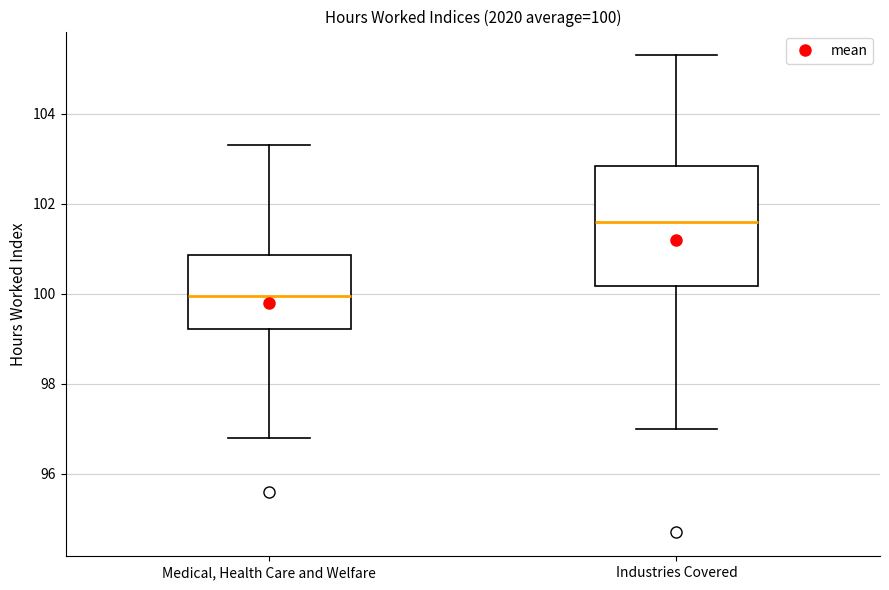

Which box's median line is the lowest?

Medical, Health Care and Welfare